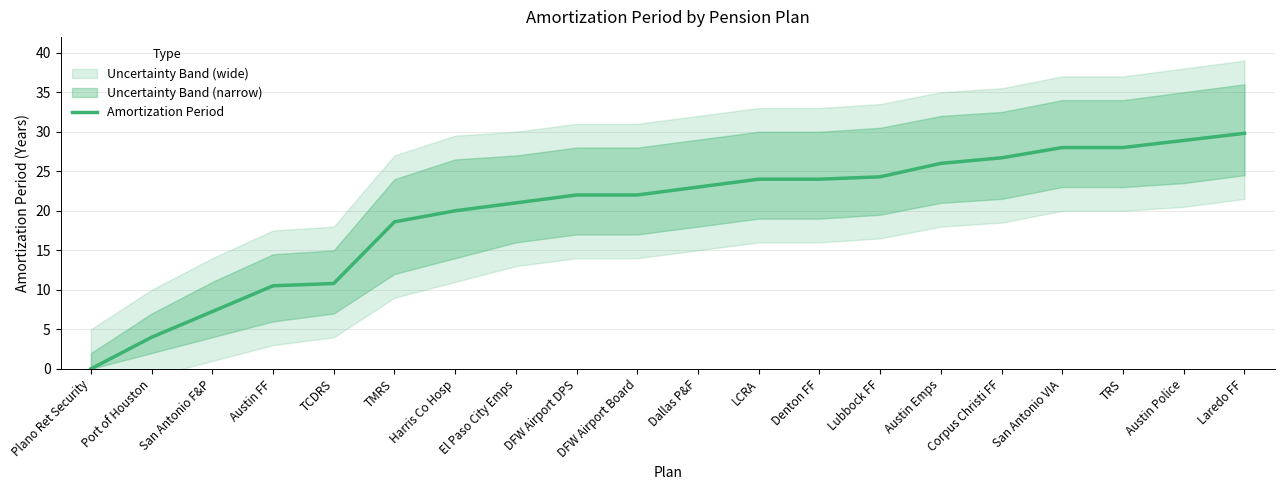

What is the change in value from Dallas P&F to Austin Emps?

+3.0